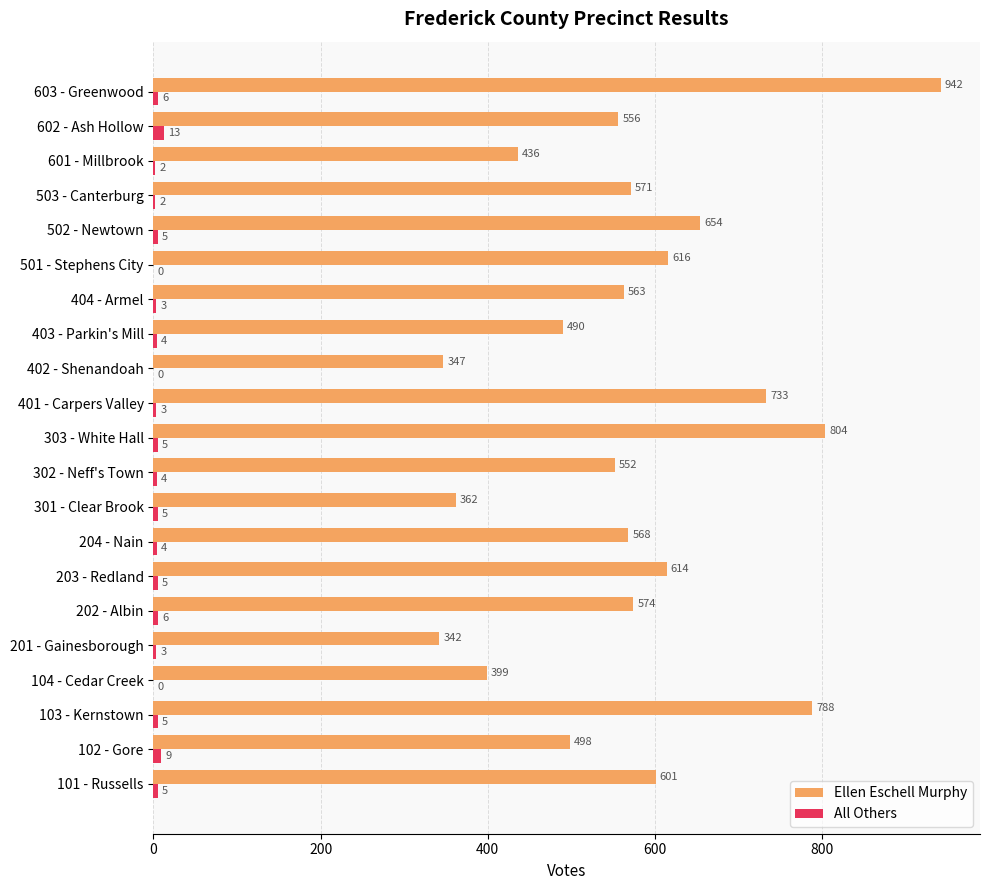

What is the highest value of the Ellen Eschell Murphy series?

942